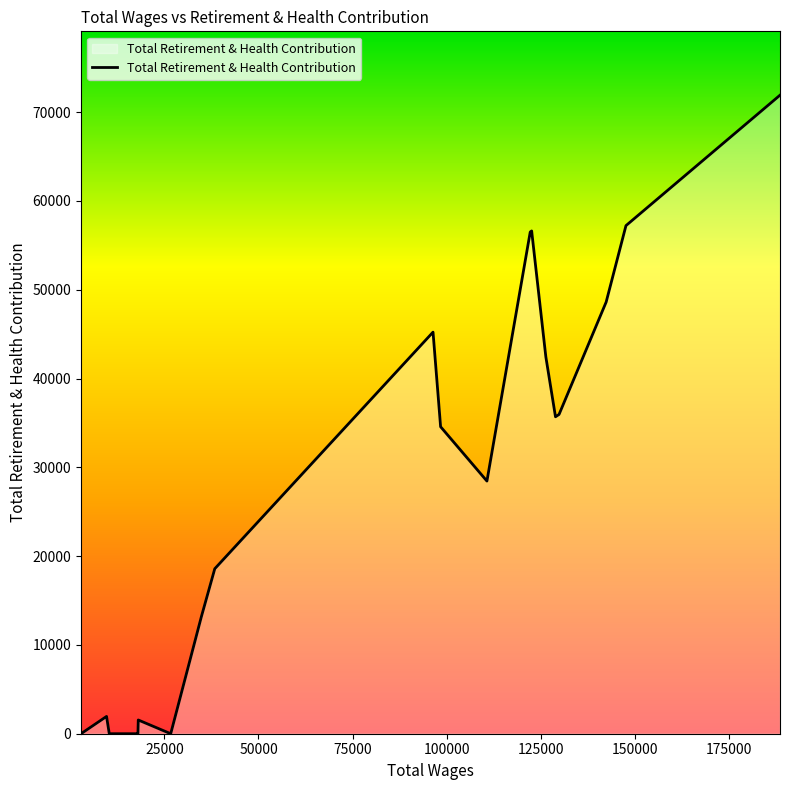

What is the maximum value shown in the chart?

71917